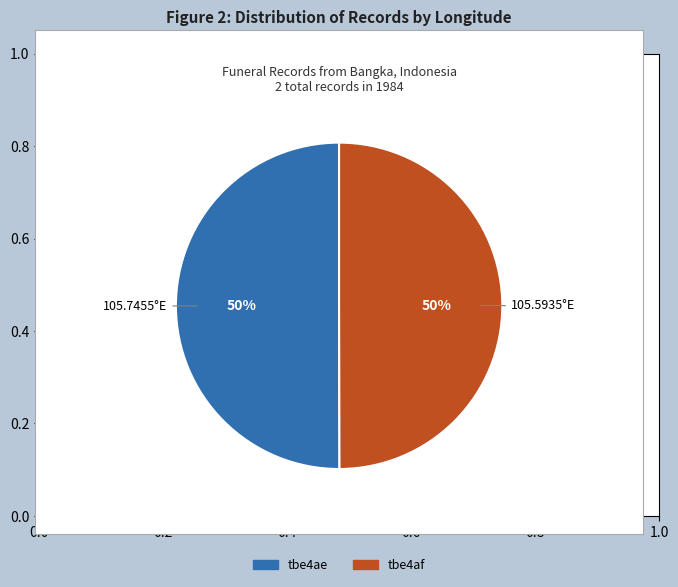

To the nearest percent, what is the combined percentage of tbe4ae and tbe4af?

100%